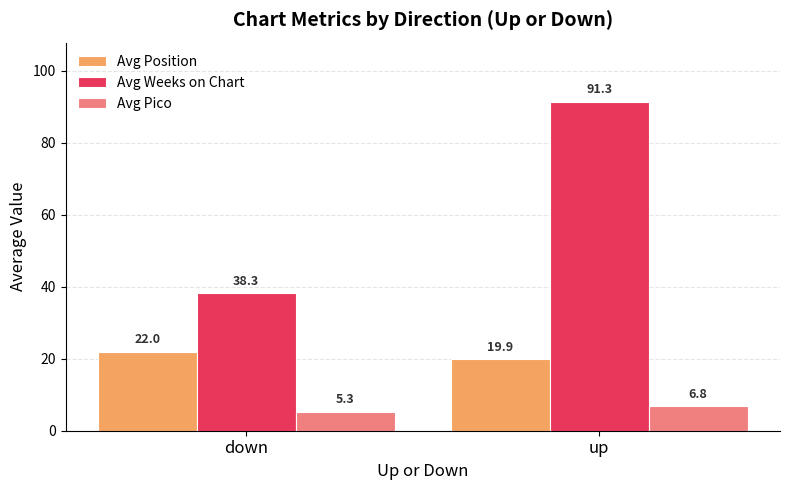

Is it true that Avg Position equals 6.0 at down?

False